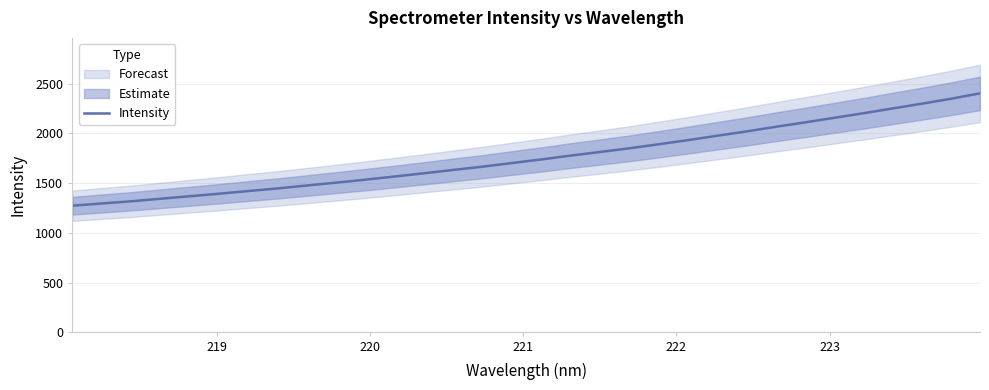

Count the number of categories in the chart.

32